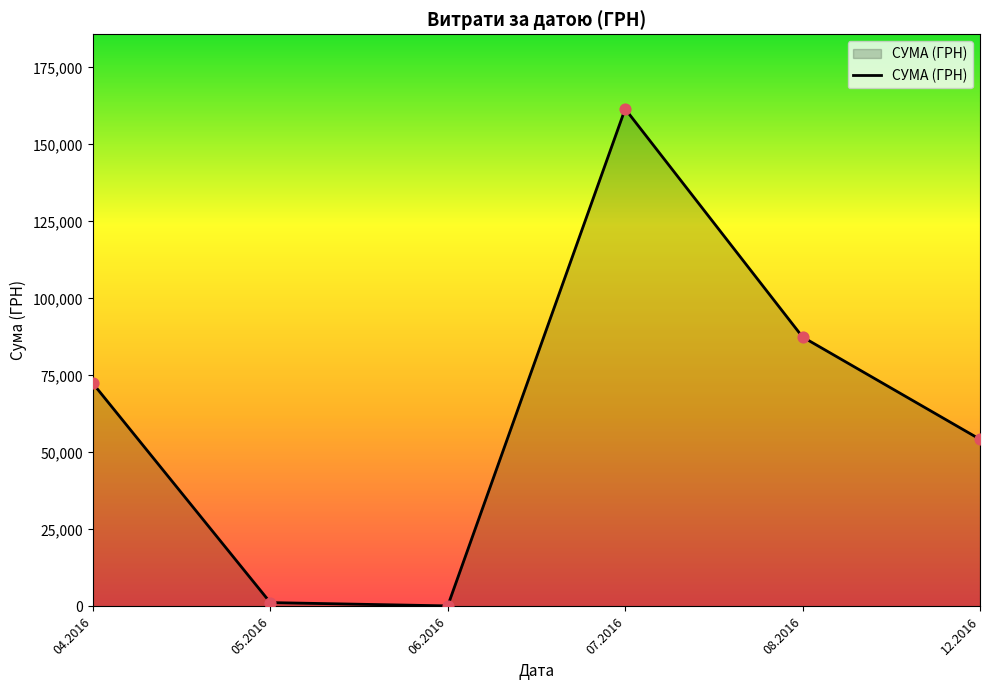

What is the change in value from 05.2016 to 12.2016?

+52999.6